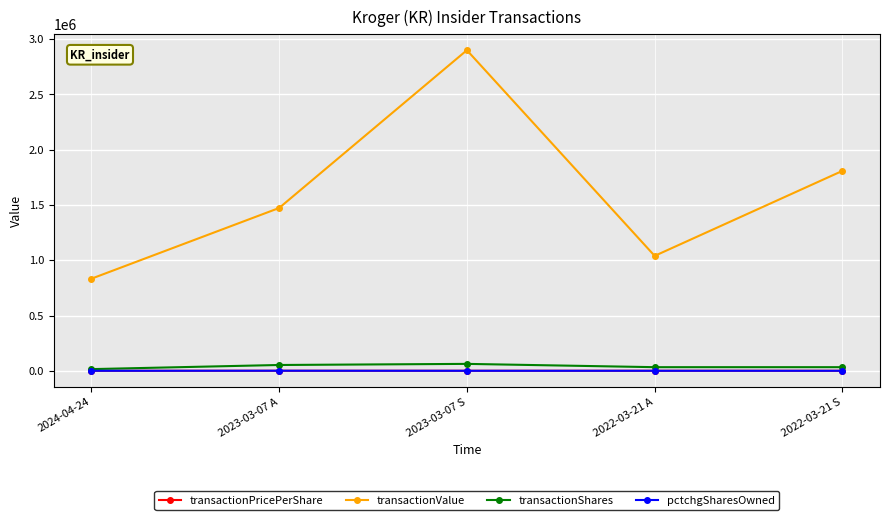

At which category does transactionValue reach its first local valley?

2022-03-21 A